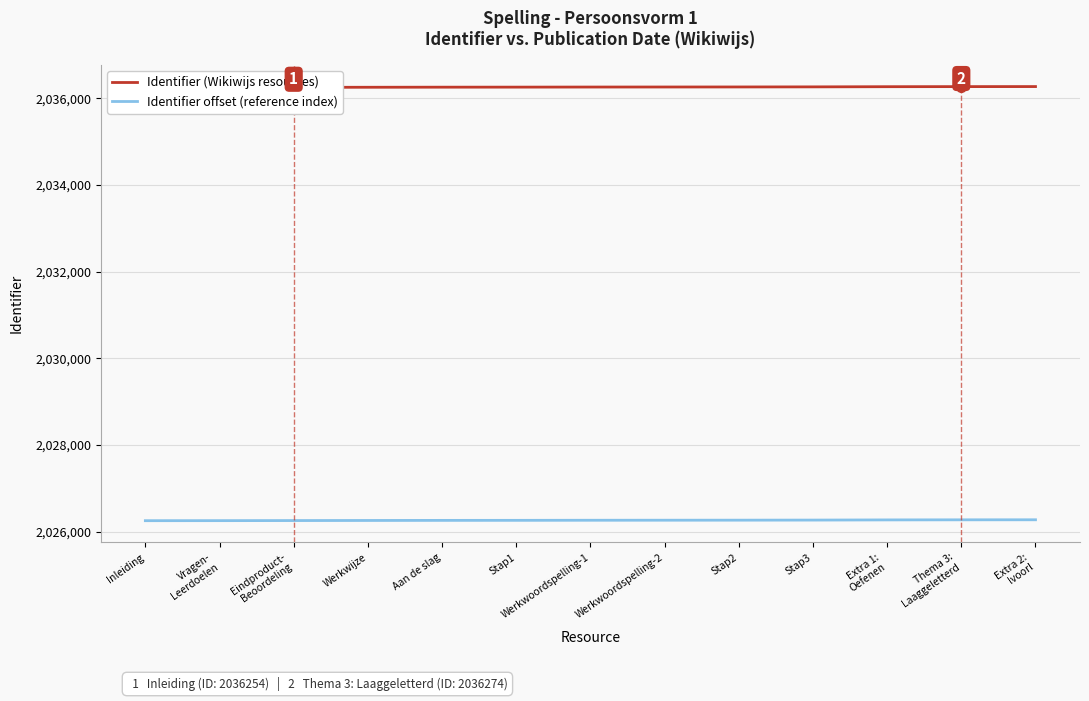

Reading left to right, extract all data points from this chart.

Identifier (Wikiwijs resources): 2036254	2036255	2036257	2036259	2036261	2036262	2036264	2036265	2036266	2036268	2036272	2036274	2036275
Identifier offset (reference index): 2026254	2026255	2026257	2026259	2026261	2026262	2026264	2026265	2026266	2026268	2026272	2026274	2026275